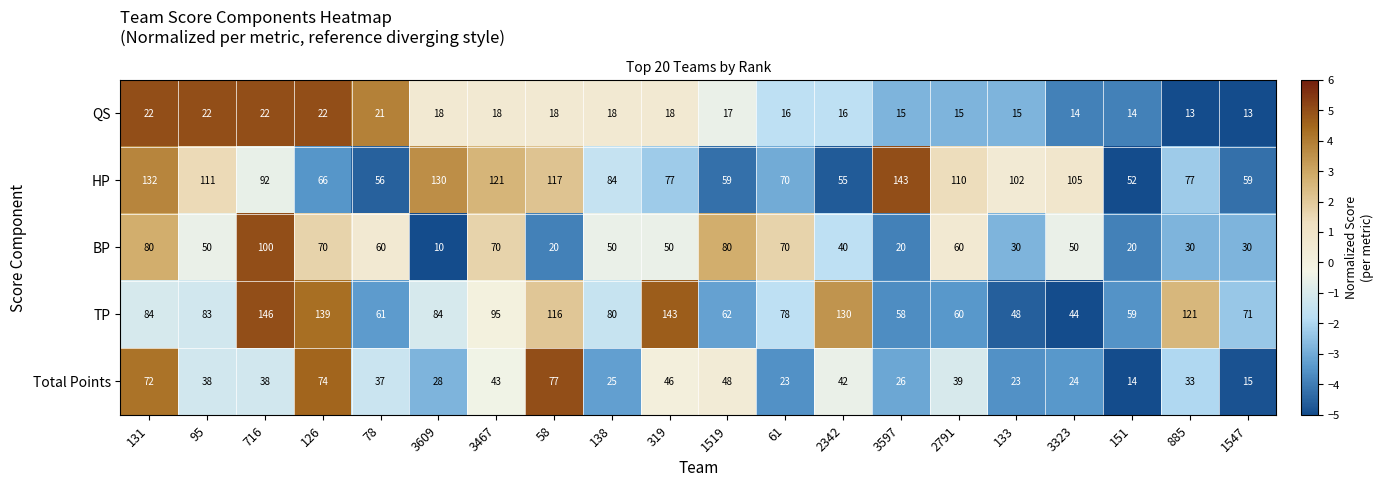

The HP series shows 92 at 716. True or false?

True